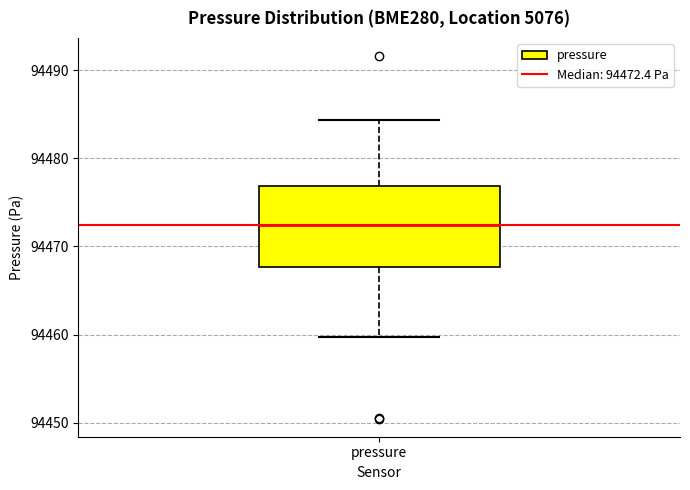

Where does the median line of the box for pressure sit on the y-axis? The values are not printed on the chart, so give them approximately, as read against the axis.

94472